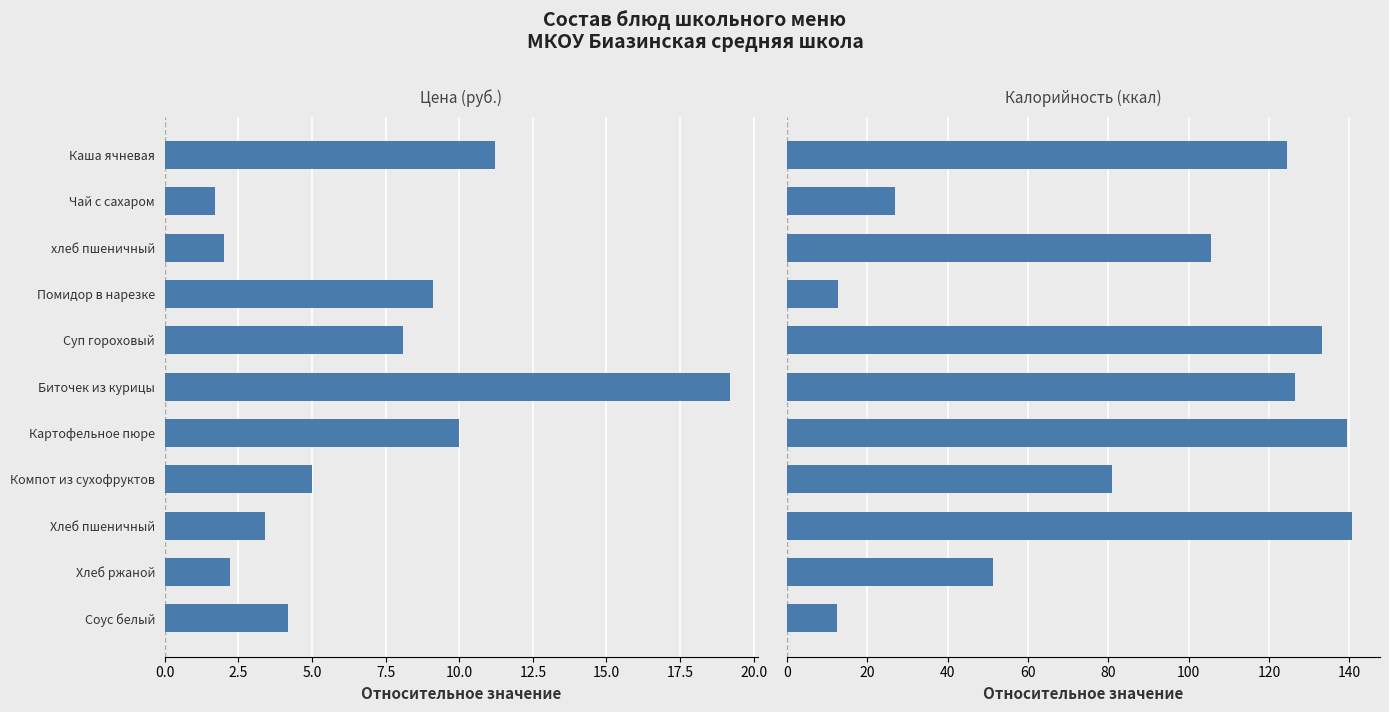

Reading left to right, what are all the values shown in this chart?

Цена (руб.): 11.2	1.7	2.0	9.1	8.1	19.2	10.0	5.0	3.4	2.2	4.2
Калорийность (ккал): 124.5	26.8	105.5	12.8	133.1	126.5	139.4	81.0	140.6	51.2	12.5